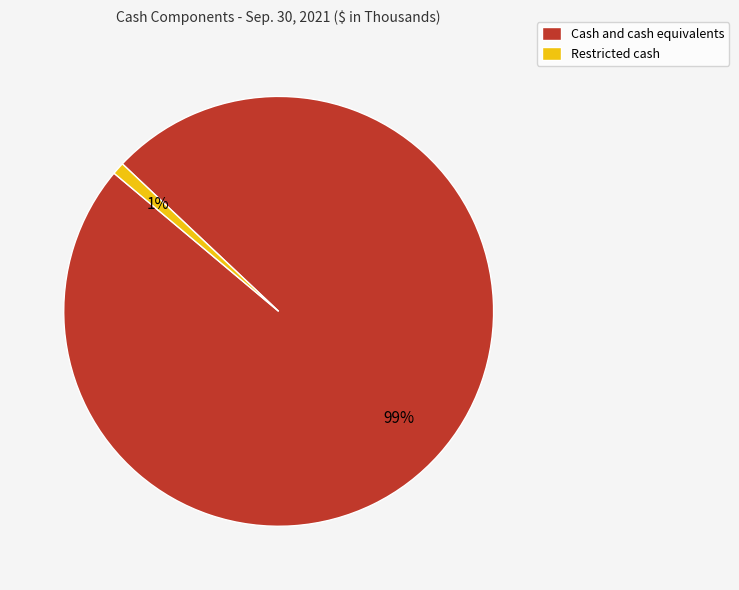

True or false: Cash and cash equivalents accounts for 99% of the total.

True